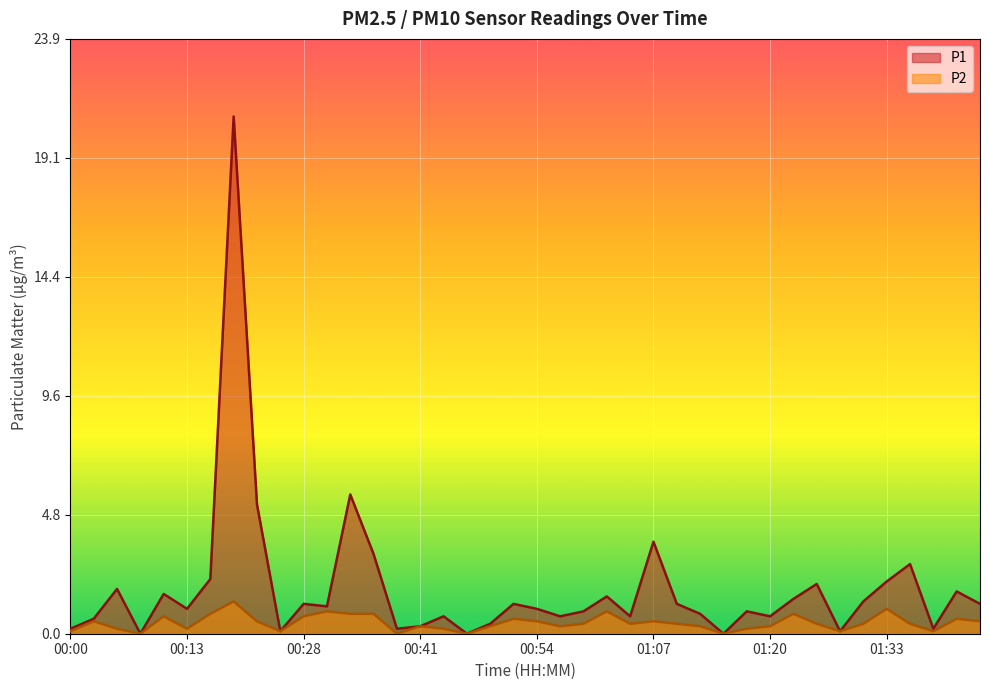

True or false: P2 and P1 cross at least once.

False